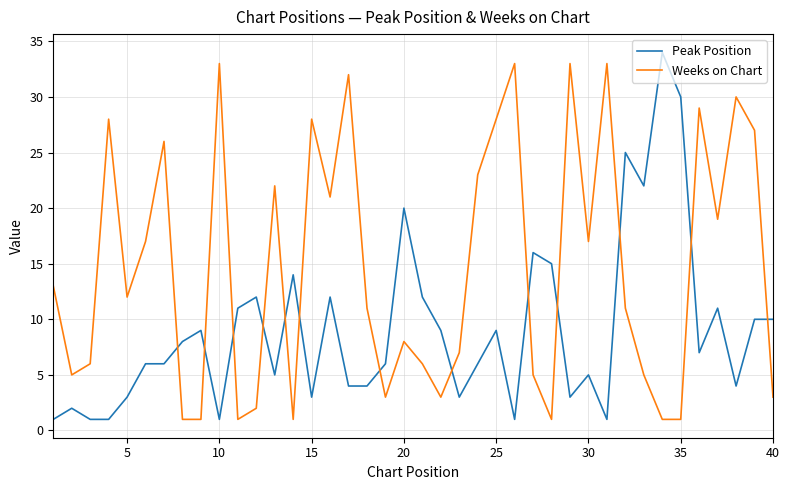

List the series in order of their overall mean, highest first.

Weeks on Chart, Peak Position